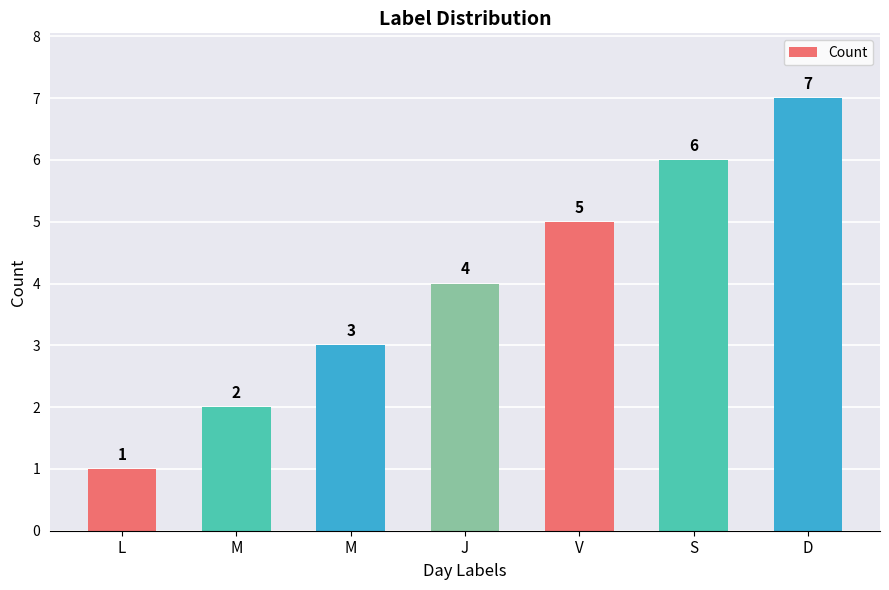

Which category has the highest value across all series?

D